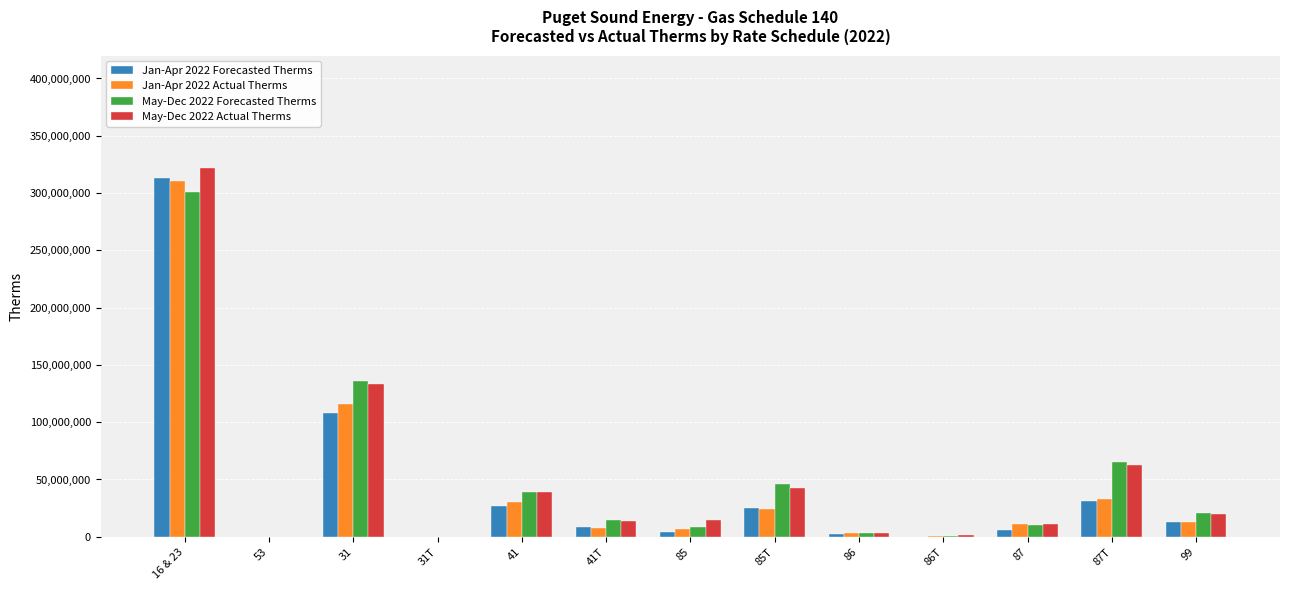

What is the sum of all May-Dec 2022 Actual Therms values?

662449192